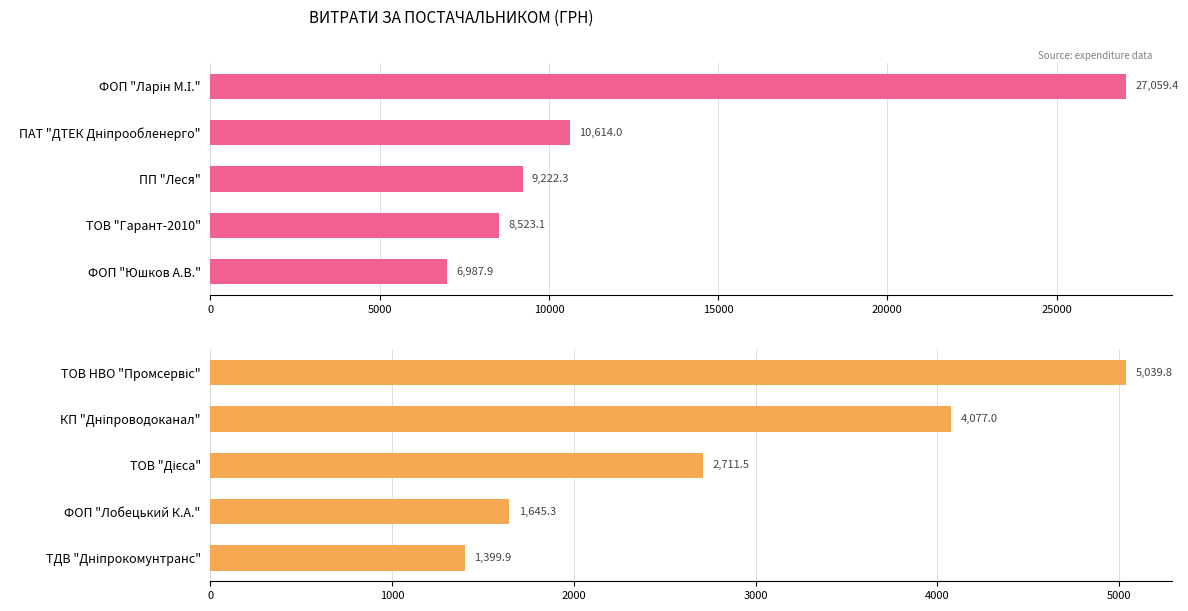

What is the minimum value shown in the chart?

1399.9